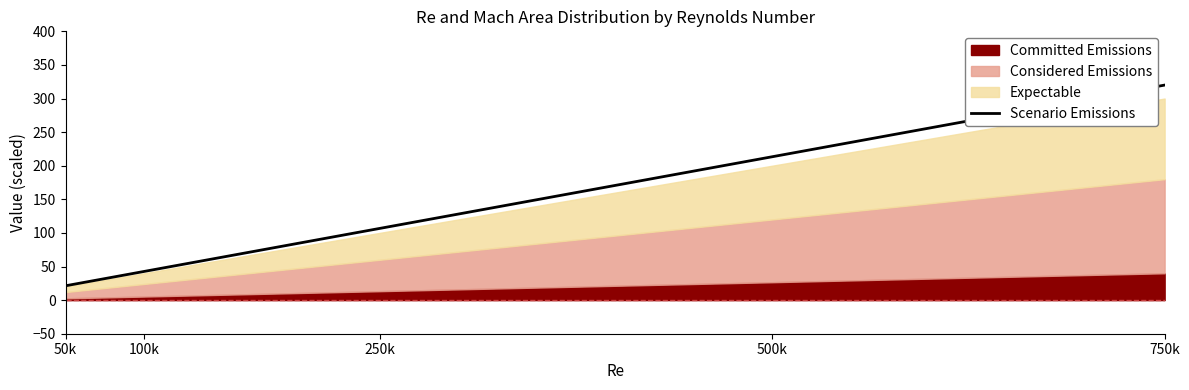

Rank the categories by value from lowest to highest.

50k, 100k, 250k, 500k, 750k